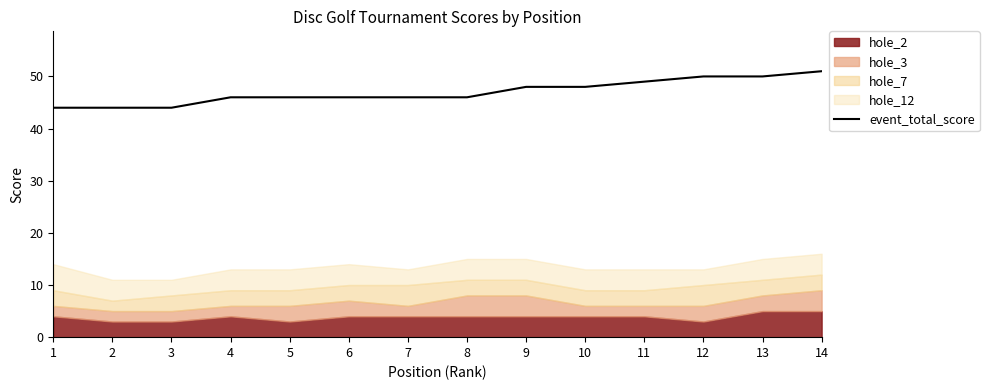

Between 11 and 2, which is larger?

11